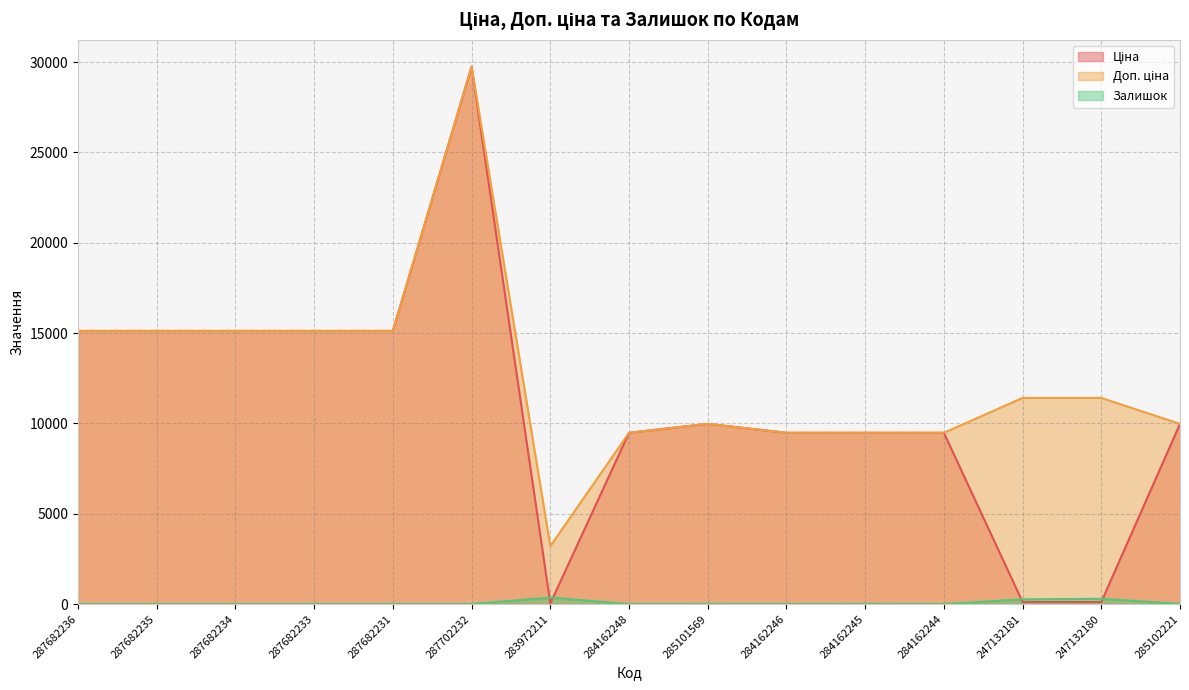

Reading right to left, list all the values displayed in this chart.

Ціна: 9975.0	114.1	114.1	9480.1	9480.1	9480.1	9975.0	9480.1	32.0	29747.2	15120.0	15120.0	15120.0	15120.0	15120.0
Доп. ціна: 9975.0	11410.0	11410.0	9480.1	9480.1	9480.1	9975.0	9480.1	3205.0	29747.2	15120.0	15120.0	15120.0	15120.0	15120.0
Залишок: 11.0	290.0	260.0	0.0	8.0	0.0	7.0	0.0	360.0	0.0	0.0	0.0	0.0	0.0	0.0